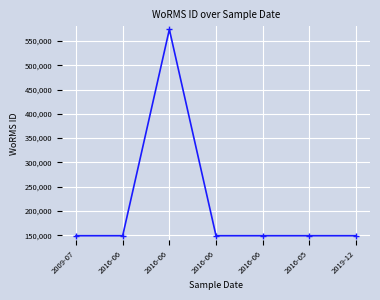

What is the label of the 2nd point from the right?

2016-05